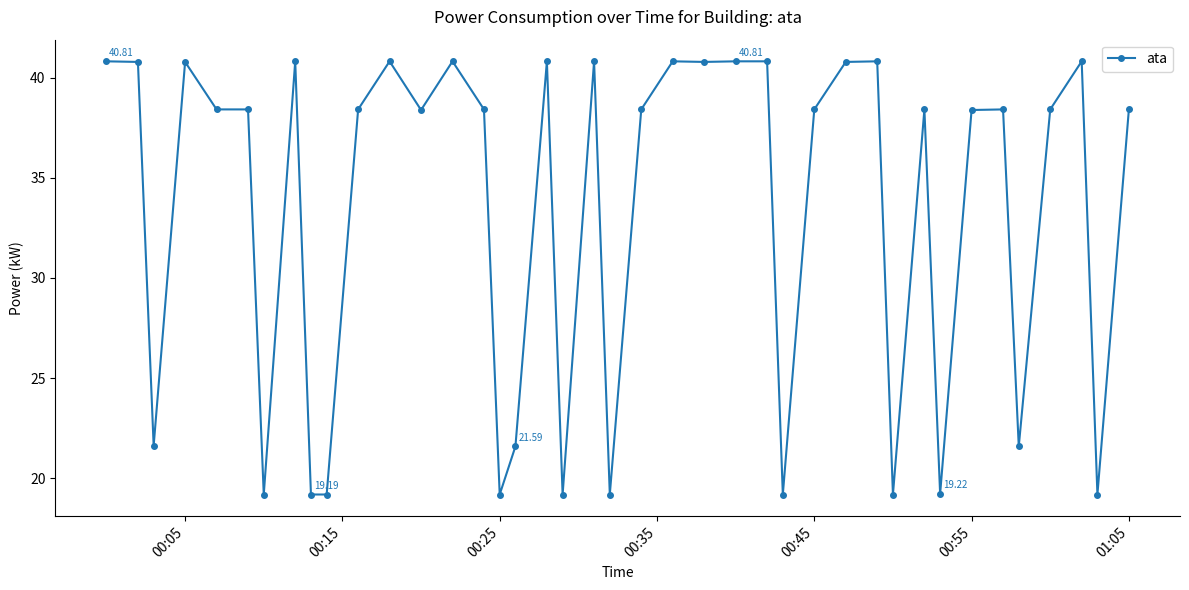

True or false: the data has more than 2 interior local peaks.

True